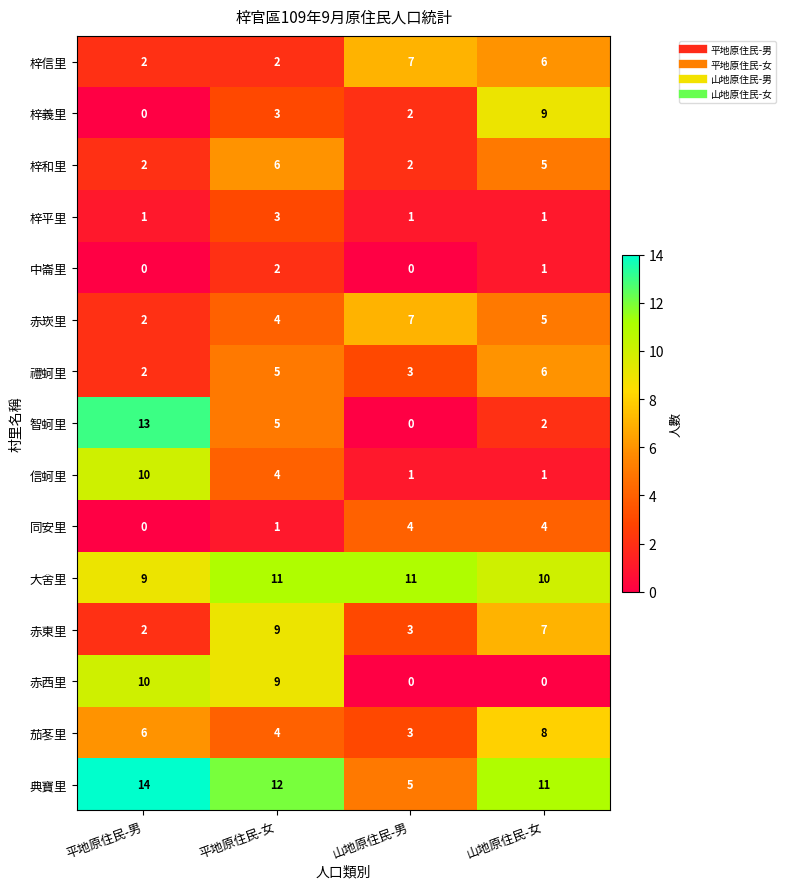

What is the maximum value shown in the chart?

14